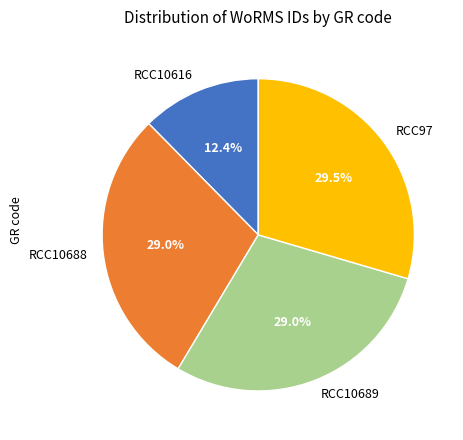

What is the smallest slice in the pie chart?

RCC10616